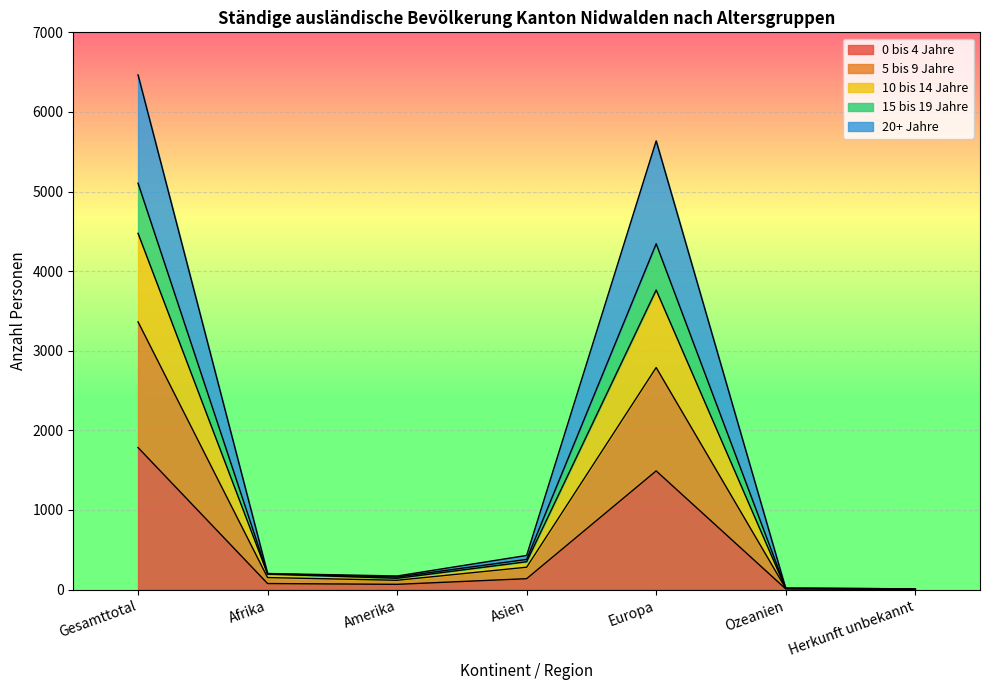

What are all the series names shown in the legend?

0 bis 4 Jahre, 5 bis 9 Jahre, 10 bis 14 Jahre, 15 bis 19 Jahre, 20+ Jahre